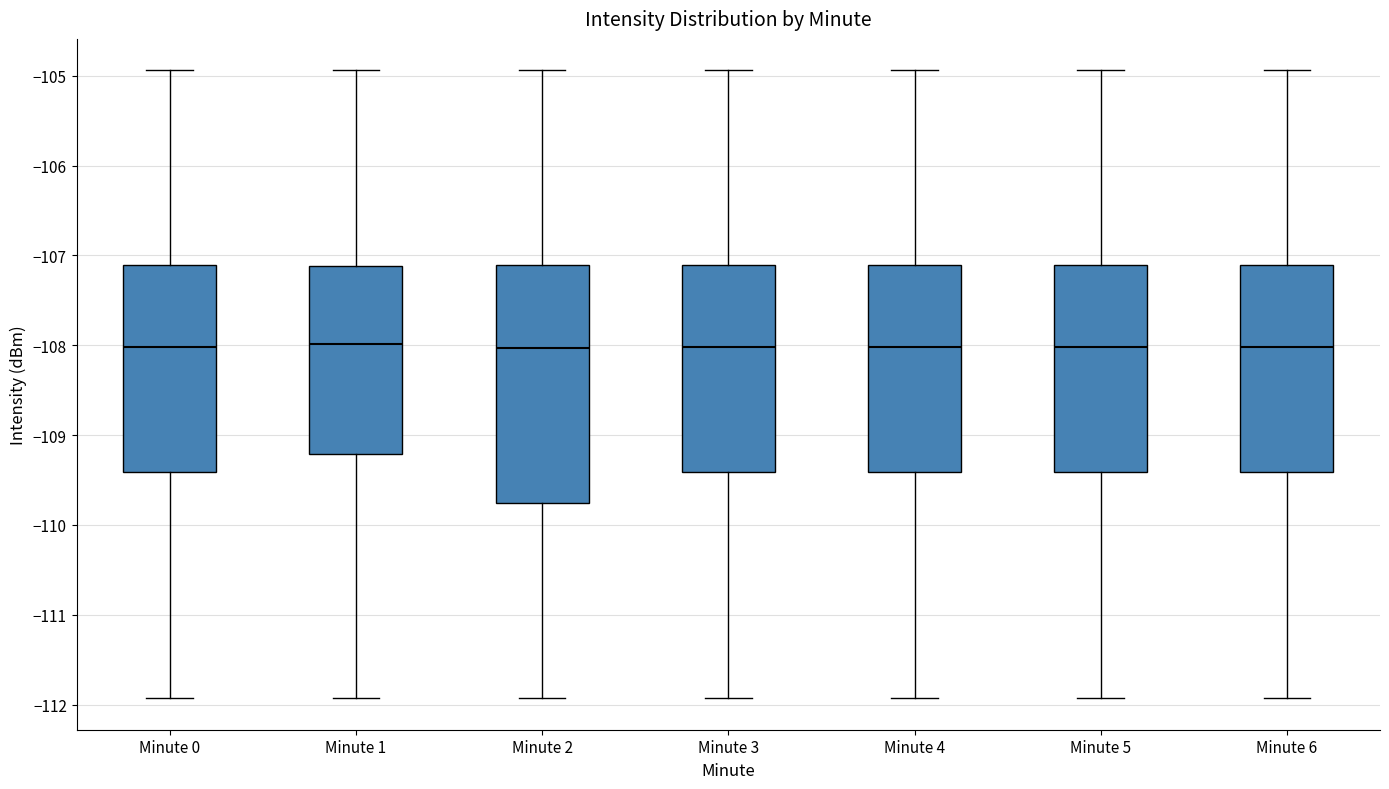

Reading left to right, read every box against the y-axis: the position of its median line, the range the box covers, and the ends of its whiskers. The values are not printed on the chart, so give them approximately, as read against the axis.

Minute 0: median -108.0, box -109.4 to -107.1, whiskers -111.9 to -104.9
Minute 1: median -108.0, box -109.2 to -107.1, whiskers -111.9 to -104.9
Minute 2: median -108.0, box -109.8 to -107.1, whiskers -111.9 to -104.9
Minute 3: median -108.0, box -109.4 to -107.1, whiskers -111.9 to -104.9
Minute 4: median -108.0, box -109.4 to -107.1, whiskers -111.9 to -104.9
Minute 5: median -108.0, box -109.4 to -107.1, whiskers -111.9 to -104.9
Minute 6: median -108.0, box -109.4 to -107.1, whiskers -111.9 to -104.9